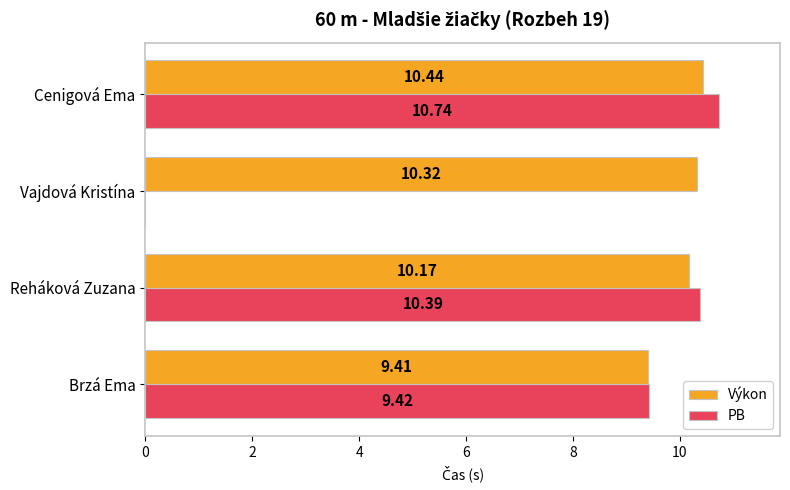

Which series changed the most between Brzá Ema and Reháková Zuzana?

PB